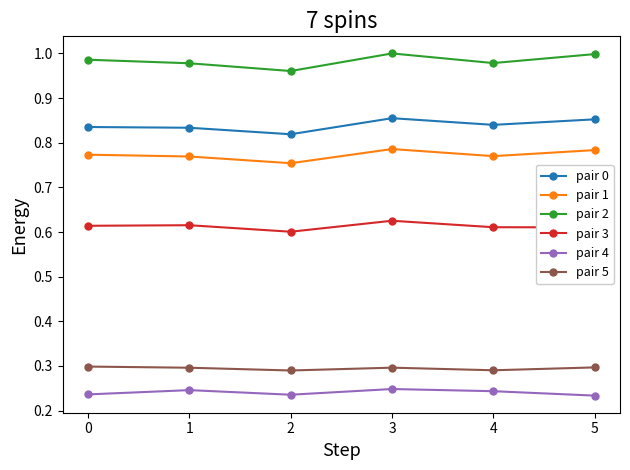

At which category does pair 2 reach its first local valley?

2